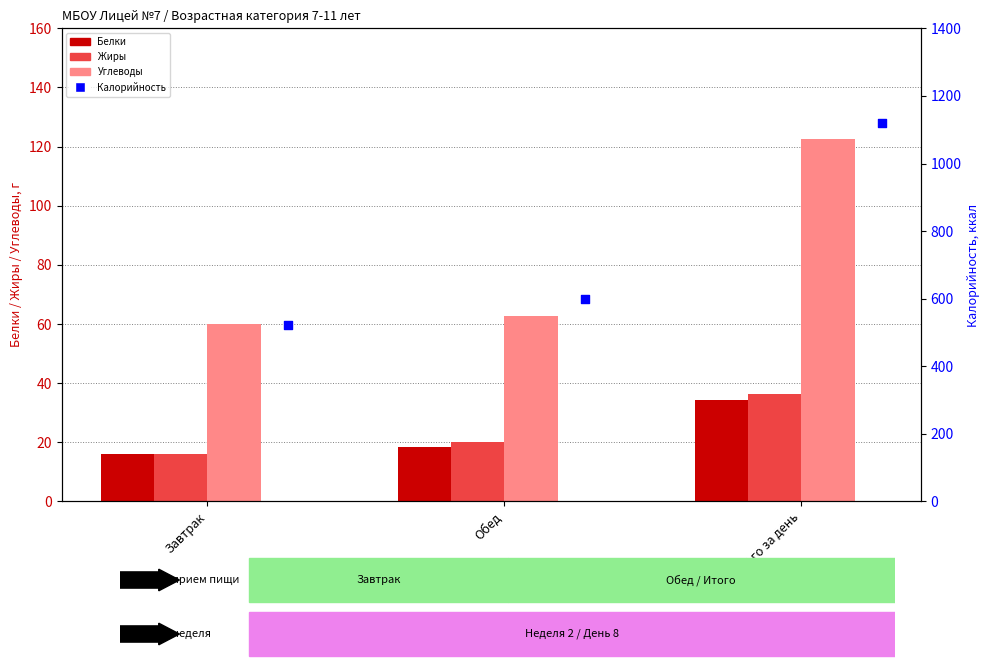

Which series has the largest total across all categories?

Калорийность